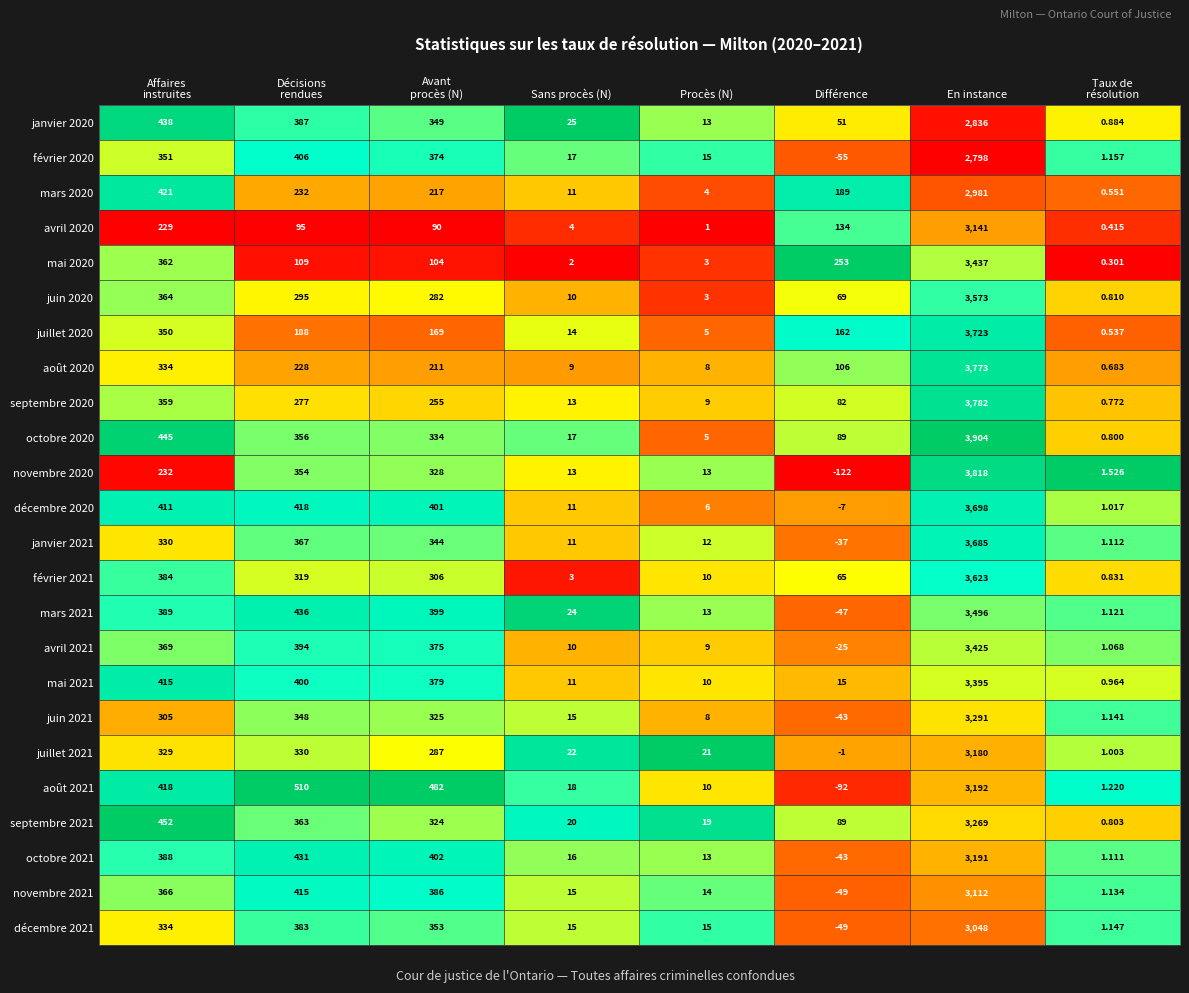

Is it true that septembre 2020 equals 0.1 at Procès (N)?

False